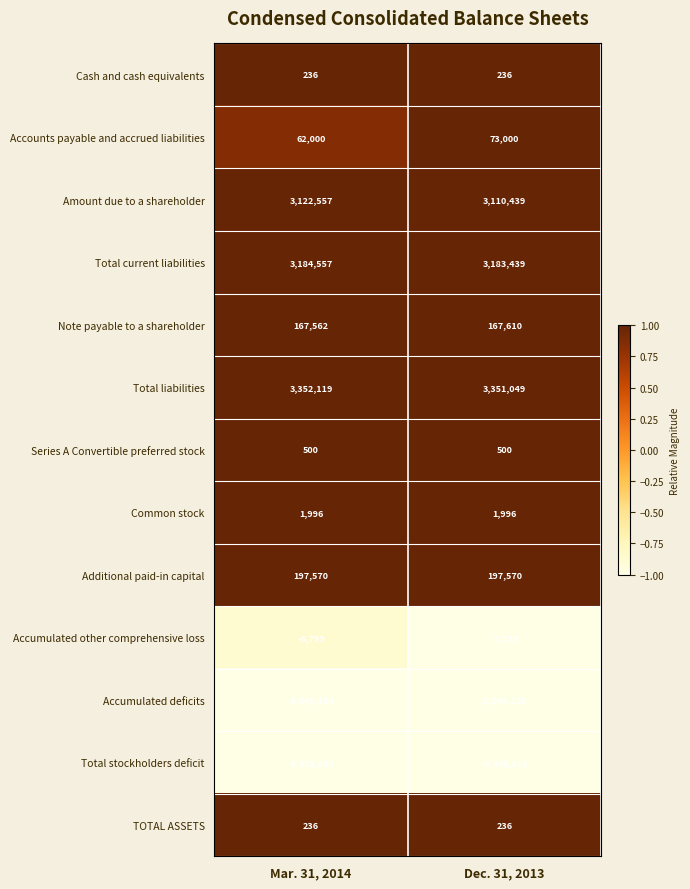

The Accounts payable and accrued liabilities series shows 73000 at Dec. 31, 2013. True or false?

True